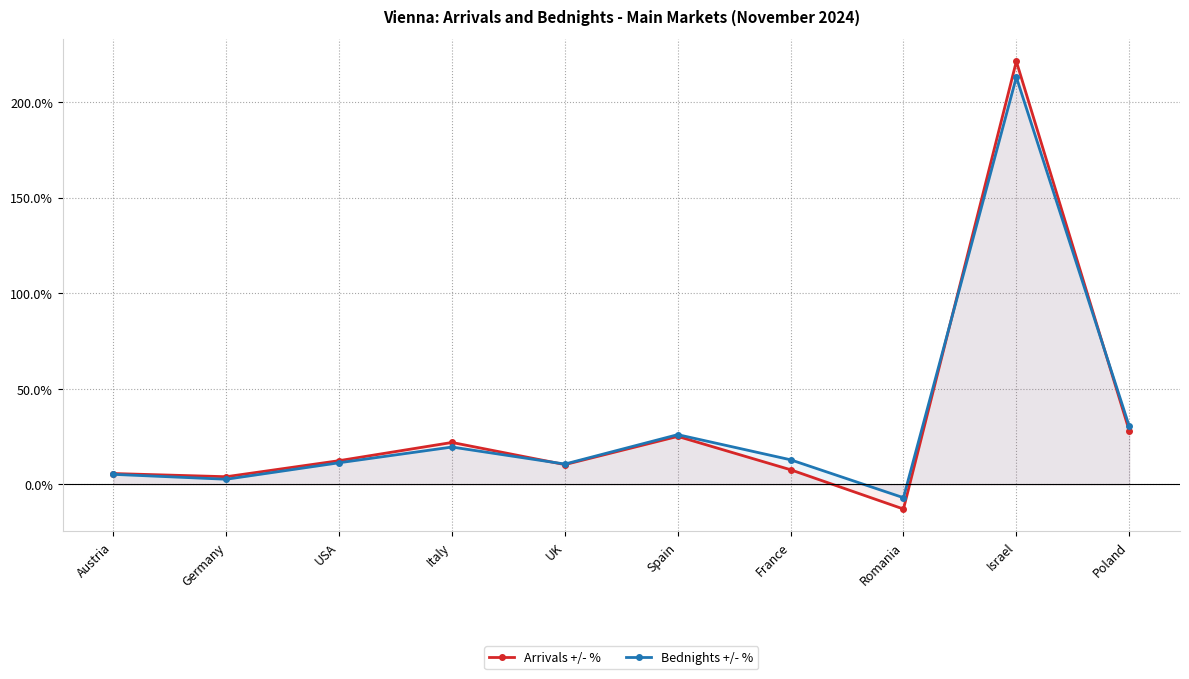

What is the difference between the maximum and second lowest values in the Bednights +/- % series?

210.3